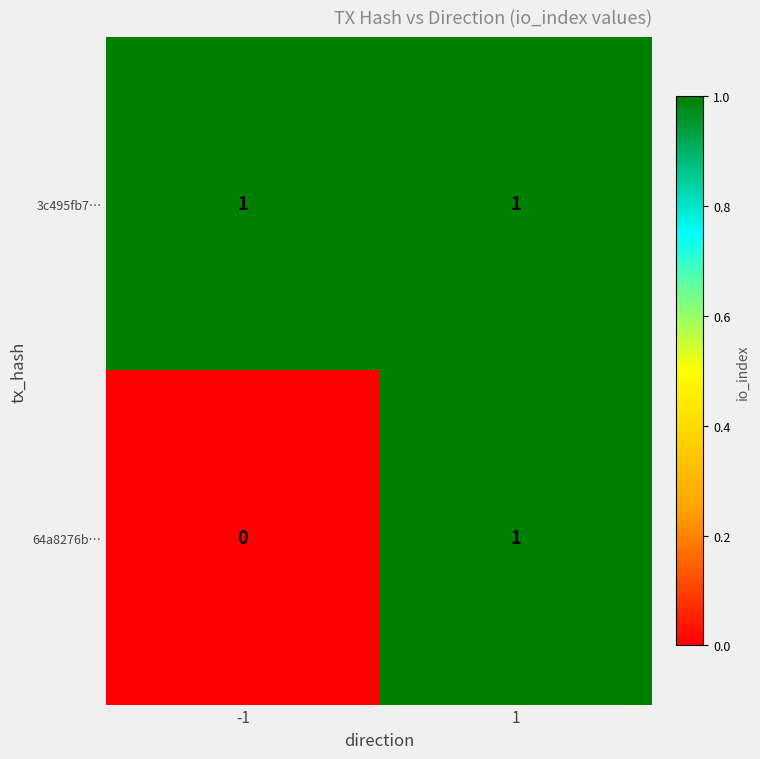

At how many categories does at least one series exceed 0?

2